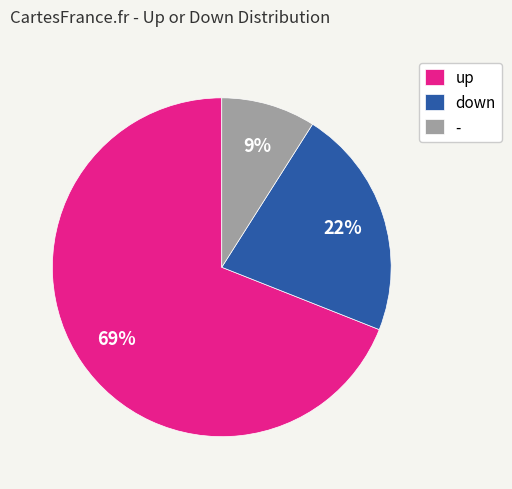

Is it true that down is 29% of the pie?

False